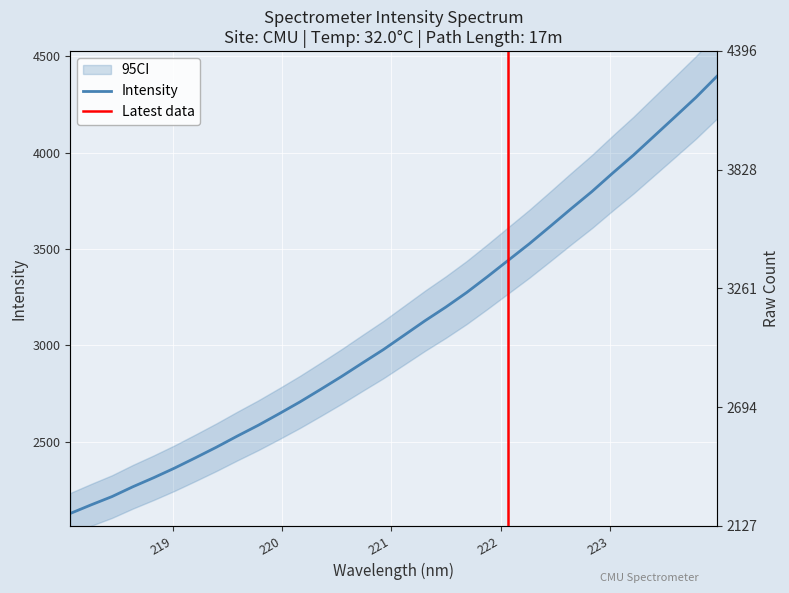

Approximately how many times larger is the value at 221.8812 compared to 219.9712?

1.3